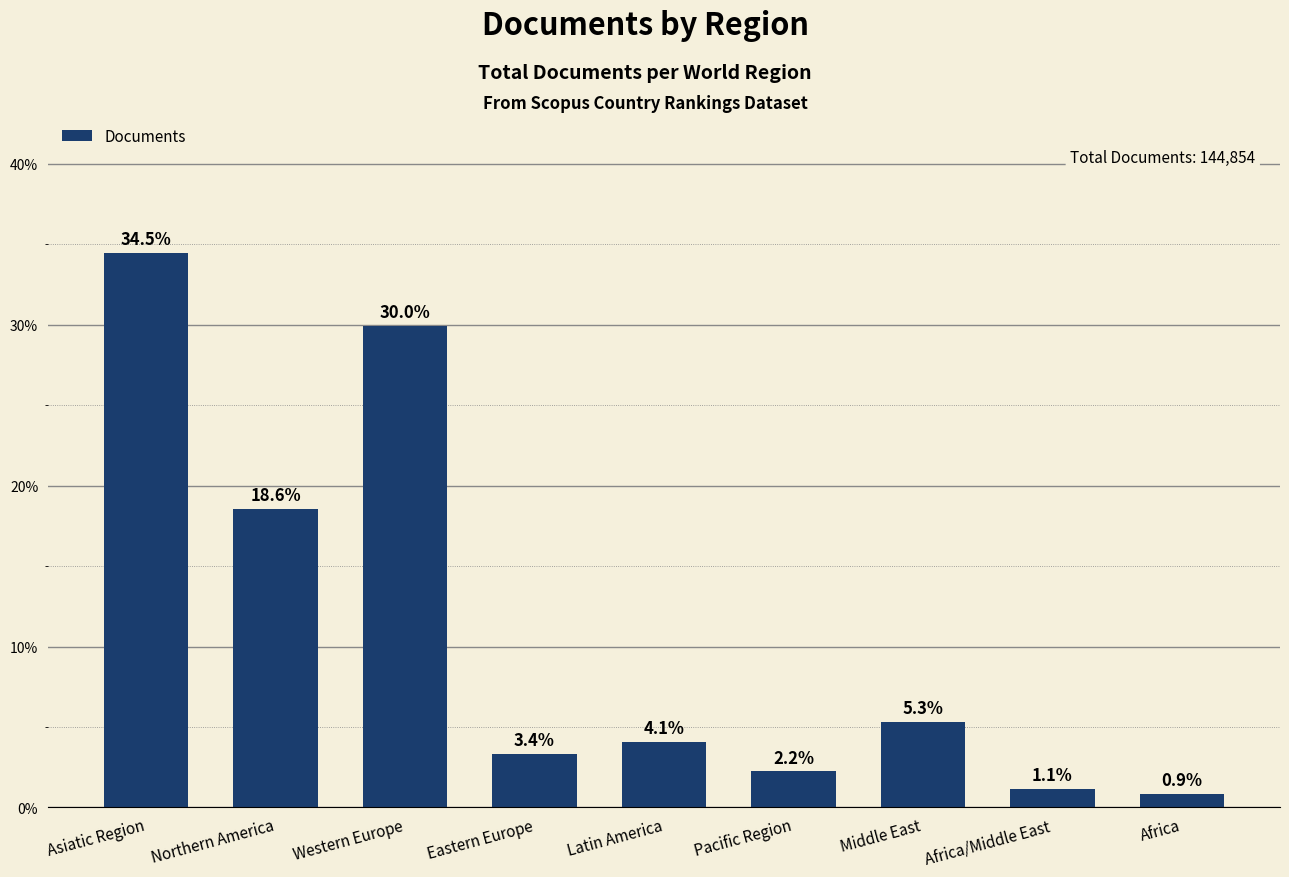

What is the value of the 3rd bar from the left?

30.0